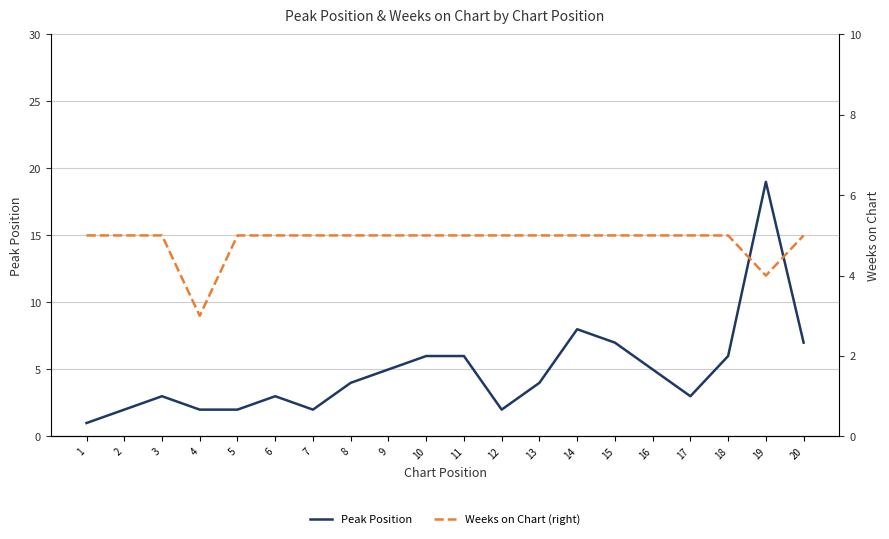

What is the difference between the maximum and minimum values in the Weeks on Chart (right) series?

2